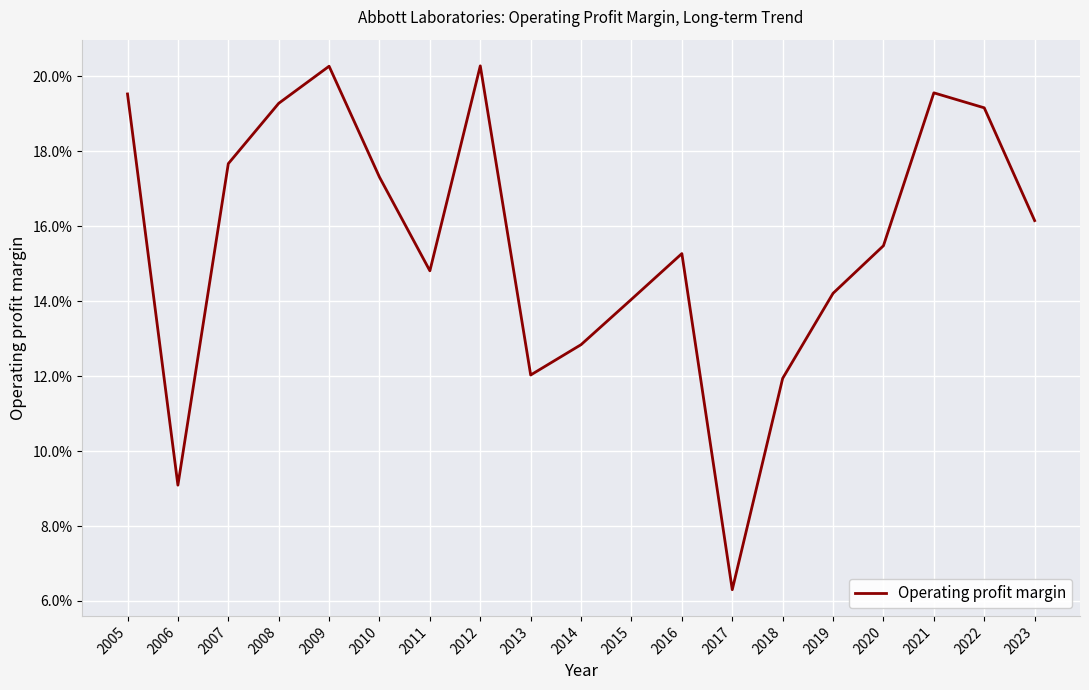

Where does the data first go above 15?

2005